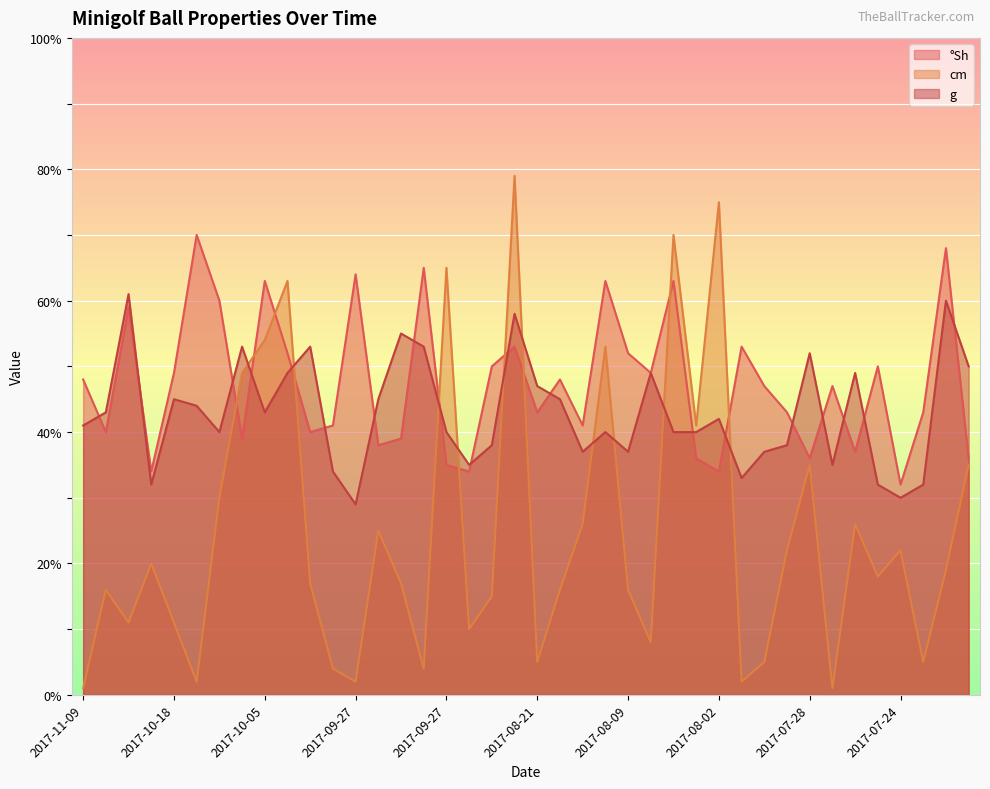

The value of cm at 2017-08-02 is 75. True or false?

True